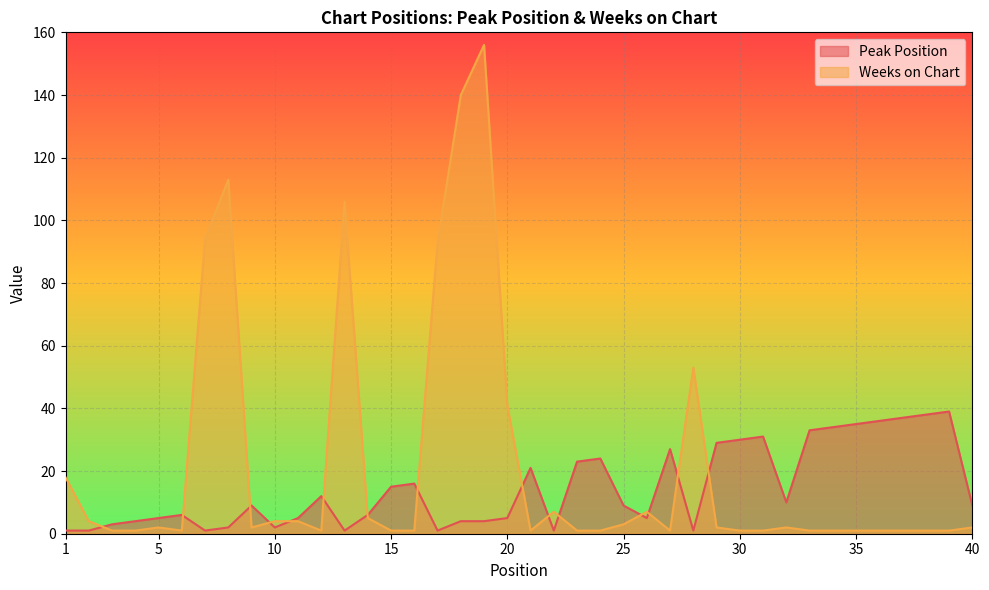

Which label corresponds to the largest value in the chart?

19